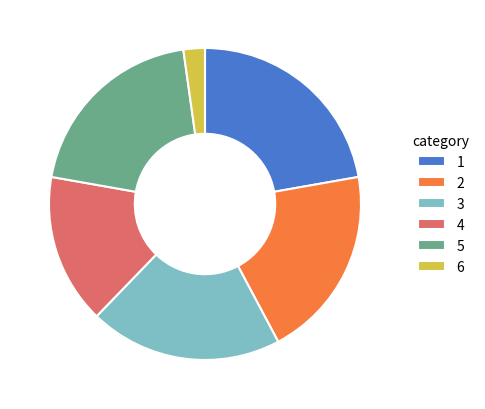

Do 5 and 6 together represent more than half of the pie?

No